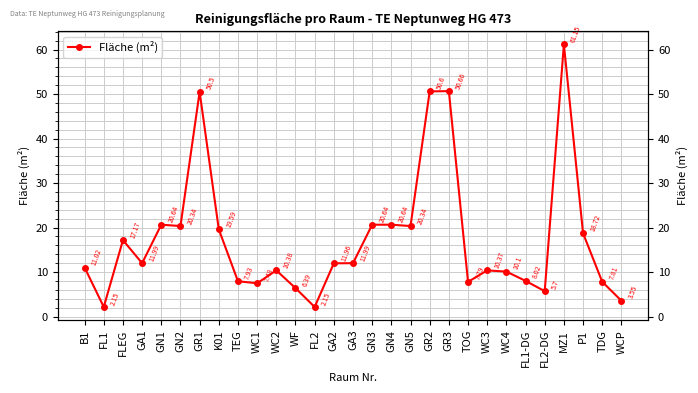

List the labels in order of value, smallest first.

FL1, FL2, WCP, FL2-DG, WF, WC1, TOG, TDG, TEG, FL1-DG, WC4, WC3, WC2, B1, GA2, GA1, GA3, FLEG, P1, K01, GN2, GN5, GN1, GN3, GN4, GR1, GR2, GR3, MZ1